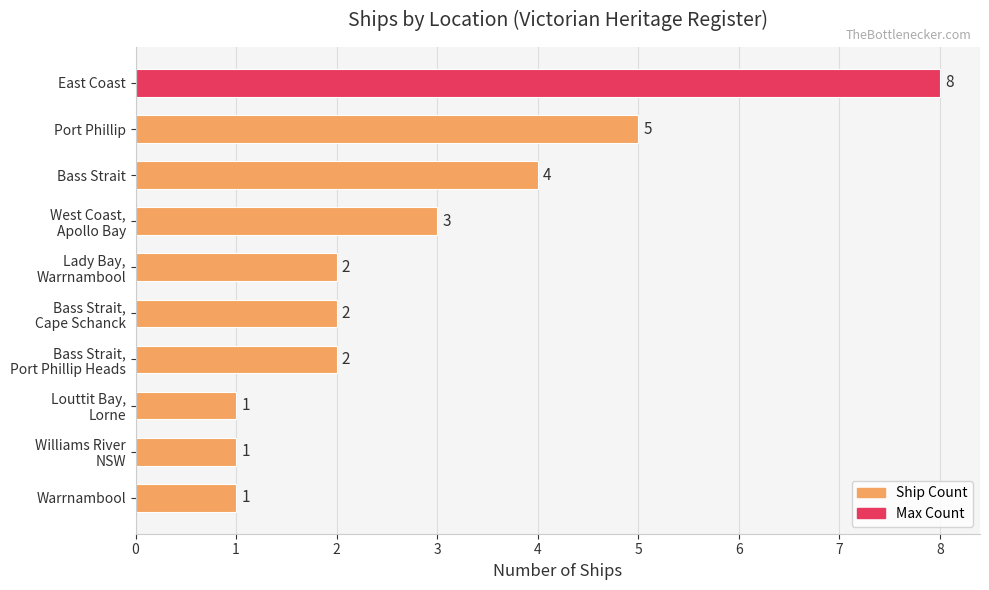

Is it true that the value at Bass Strait is 6?

False